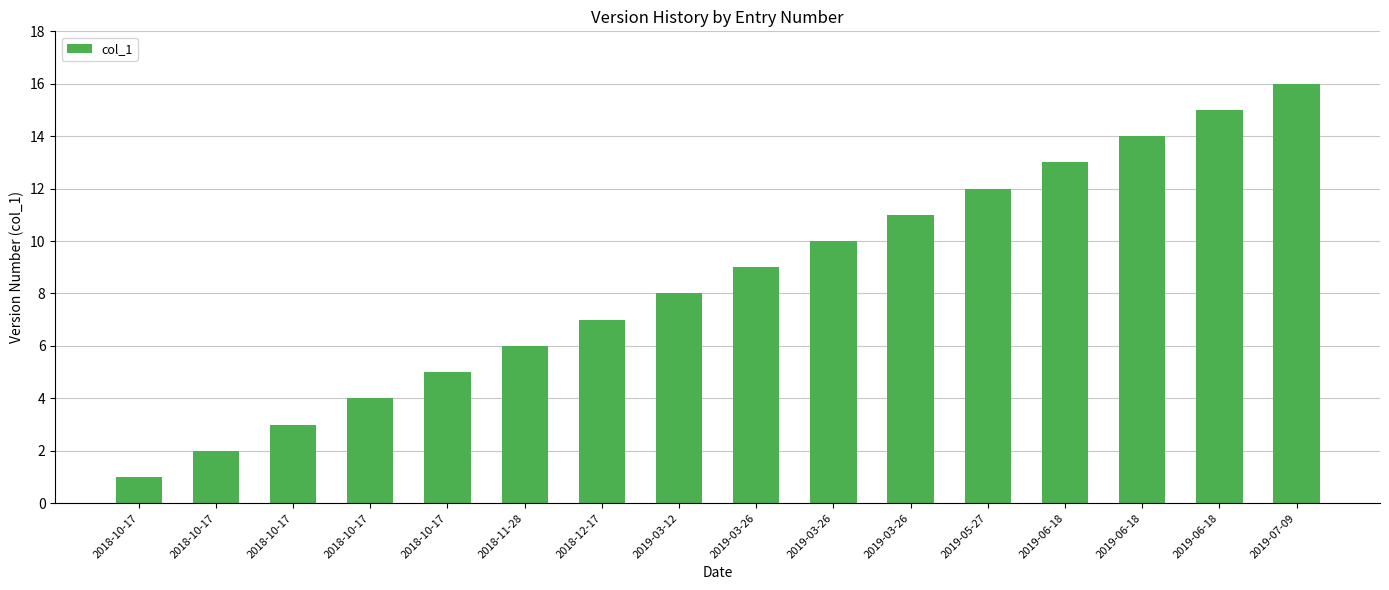

What is the label of the 9th bar from the right?

2019-03-12